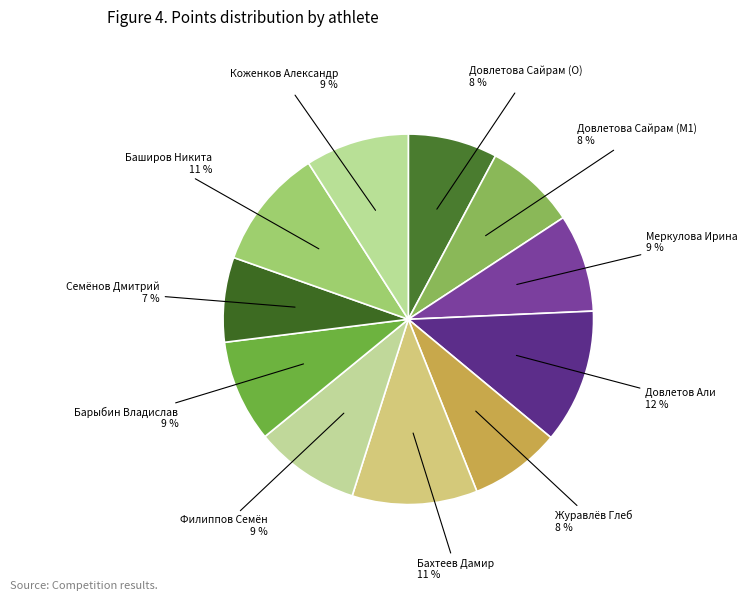

Combined, do Довлетов Али and Журавлёв Глеб account for over 50%?

No